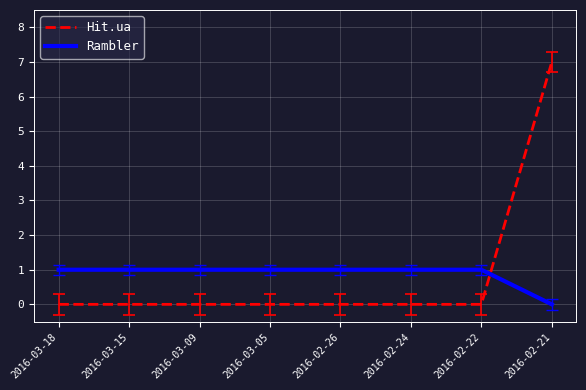

What are all the series names shown in the legend?

Hit.ua, Rambler